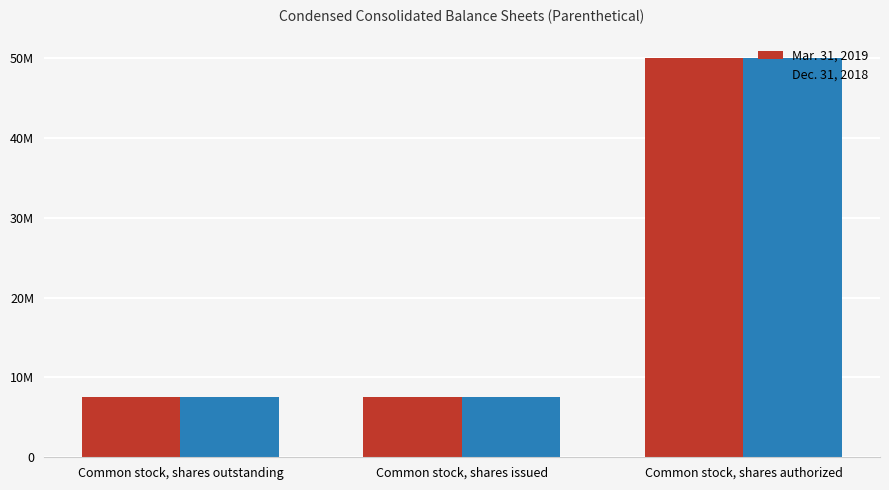

At which category does the chart reach its minimum across all series?

Common stock, shares outstanding